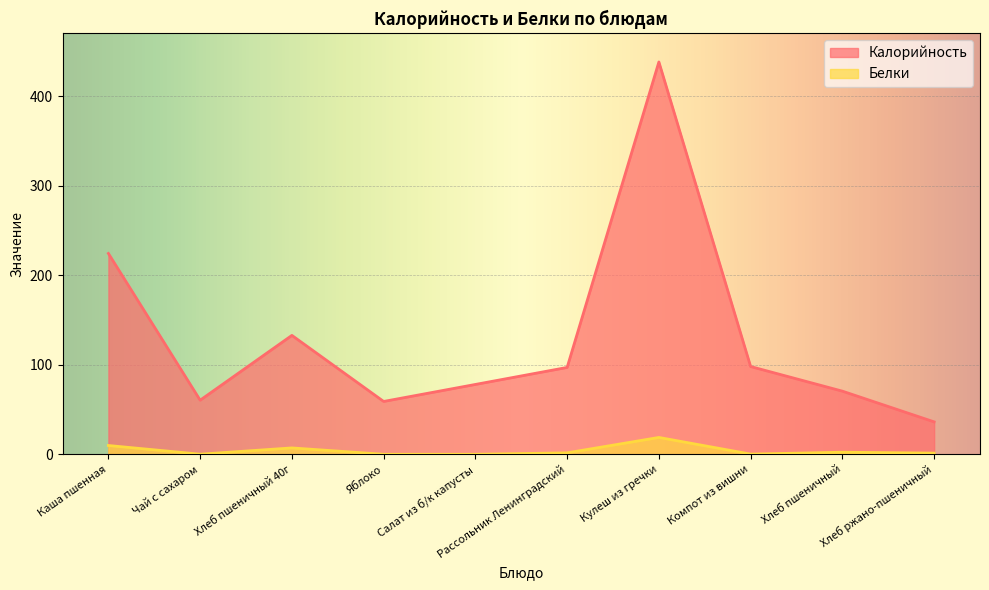

True or false: Белки and Калорийность cross at least once.

False